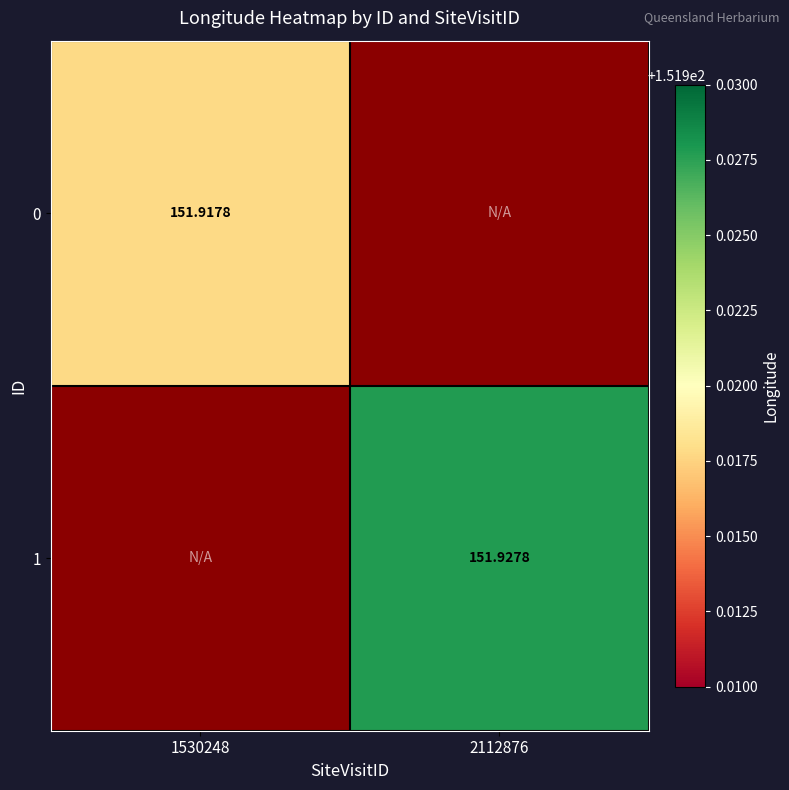

List the series in order of their overall mean, highest first.

1, 0